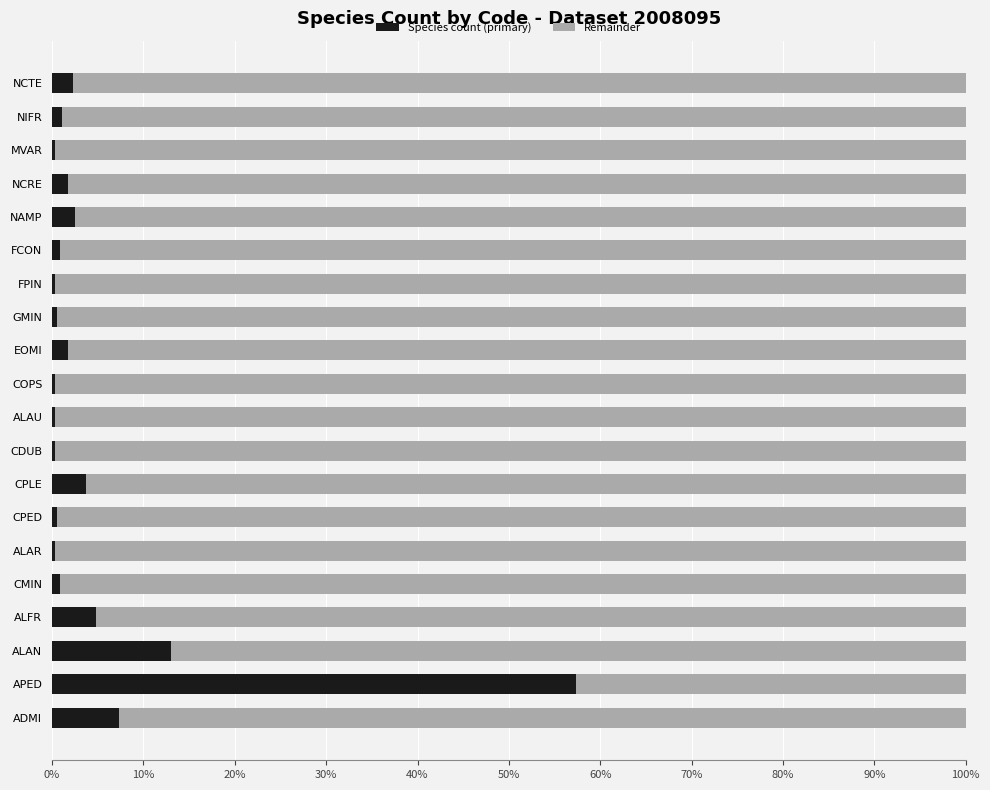

What is the total value across all series at APED?

100.0